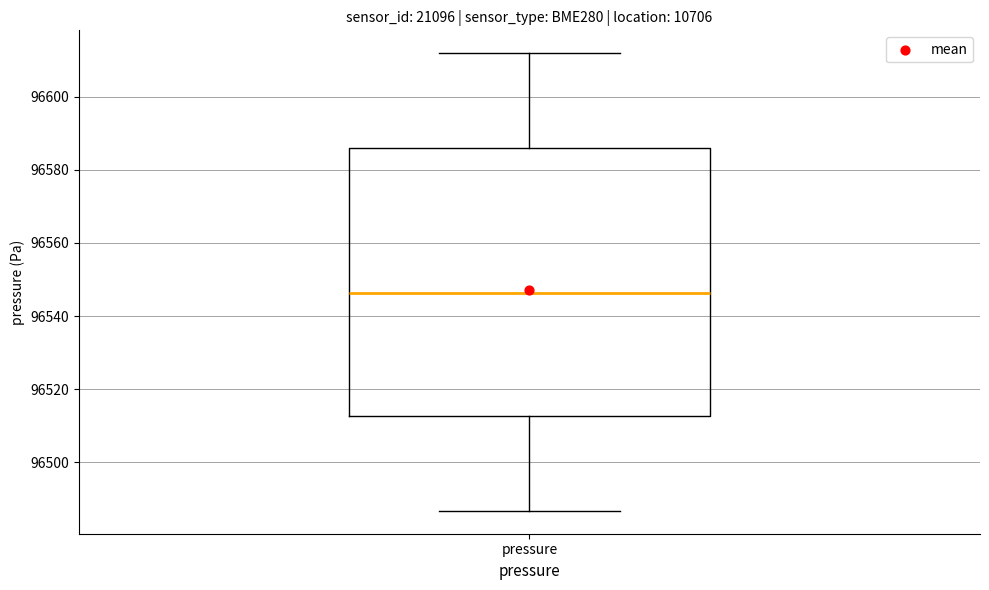

Transcribe this box plot: give where the median line is, the range the box spans, and where the two whiskers end, as read against the y-axis. The values are not printed on the chart, so give them approximately, as read against the axis.

median 96546, box 96512 to 96586, whiskers 96486 to 96612